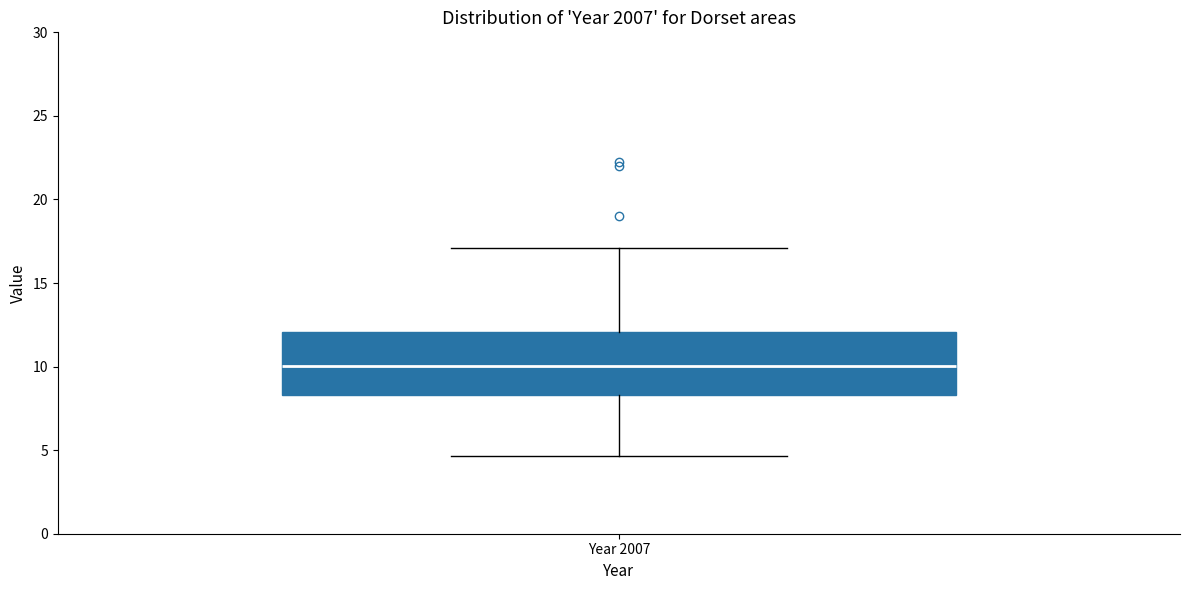

Read this box plot against the y-axis: the position of the median line, the range covered by the box, and the ends of both whiskers. The values are not printed on the chart, so give them approximately, as read against the axis.

median 10.0, box 8.5 to 12.0, whiskers 4.5 to 17.0